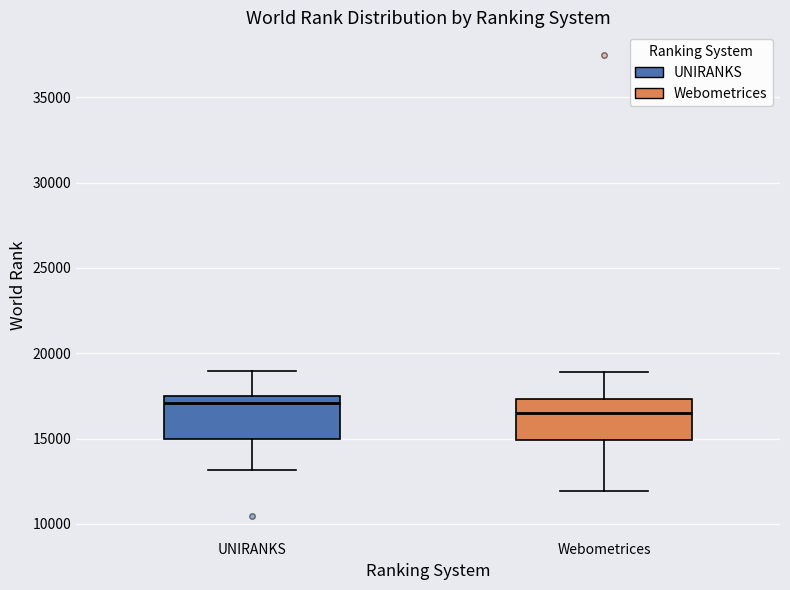

Reading left to right, read every box against the y-axis: the position of its median line, the range the box covers, and the ends of its whiskers. The values are not printed on the chart, so give them approximately, as read against the axis.

UNIRANKS: median 17000, box 15000 to 17500, whiskers 13000 to 19000
Webometrices: median 16500, box 15000 to 17500, whiskers 12000 to 19000